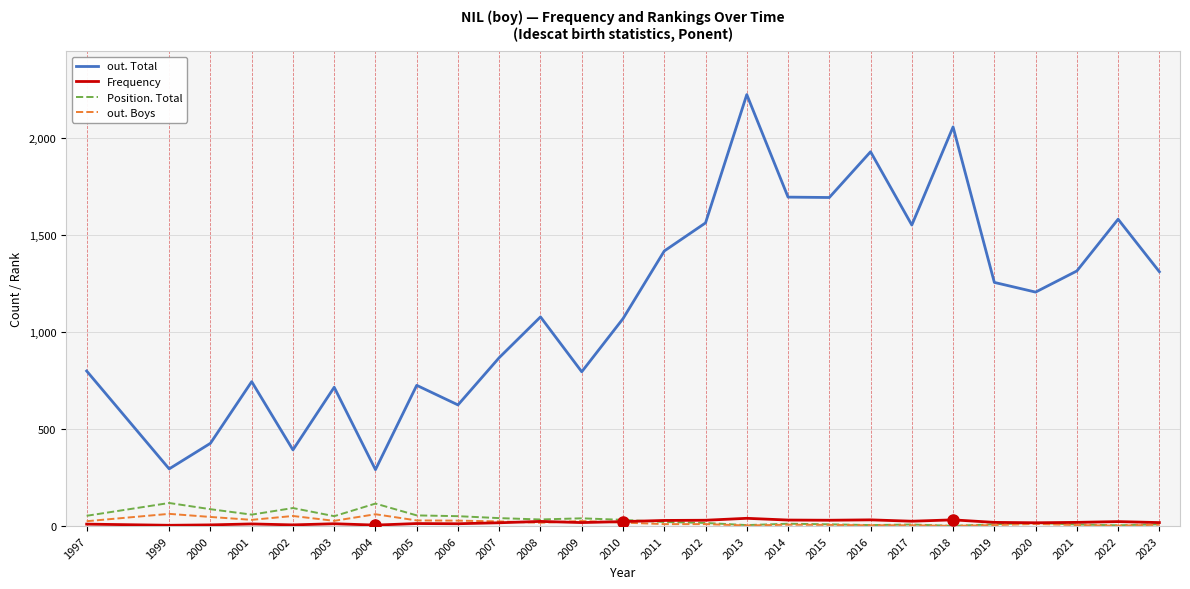

True or false: out. Total and Frequency cross at least once.

False